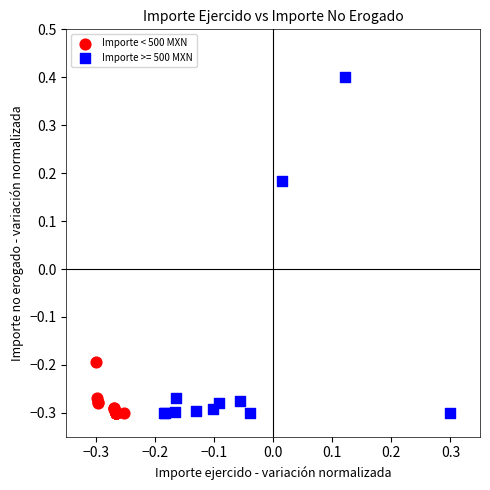

Which series contains the highest Y value?

Importe >= 500 MXN